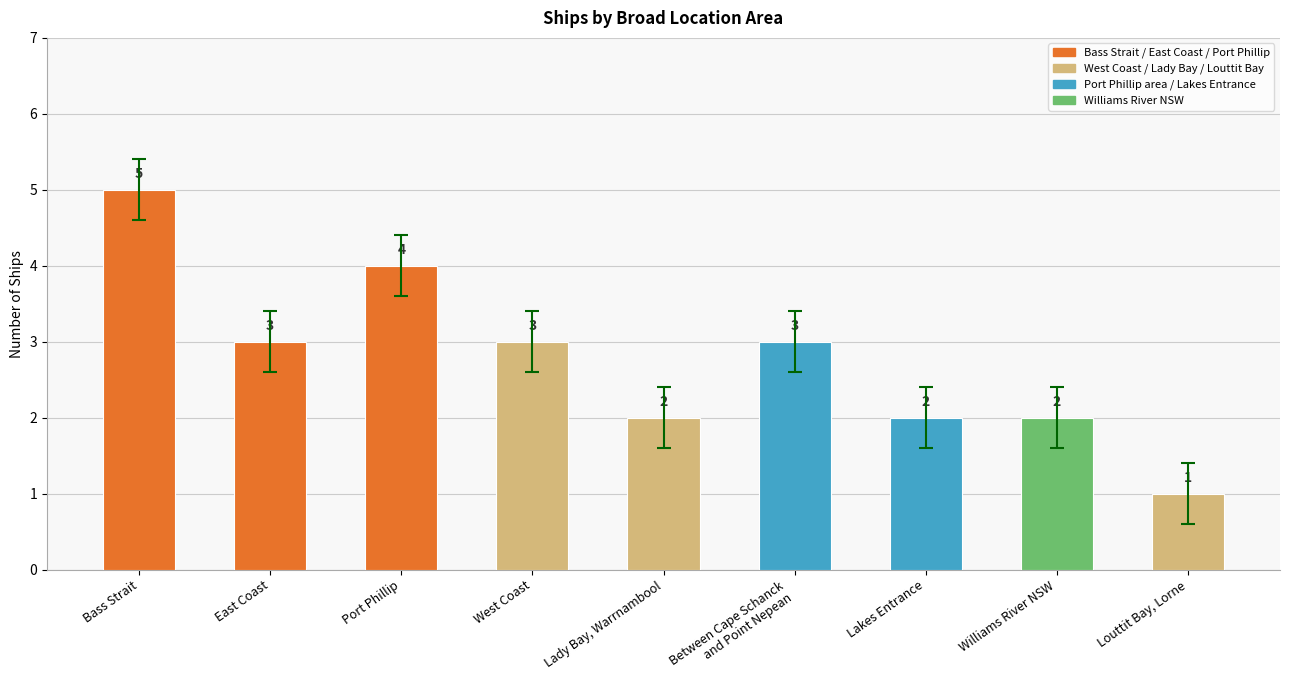

What is the label of the 3rd bar from the right?

Lakes Entrance